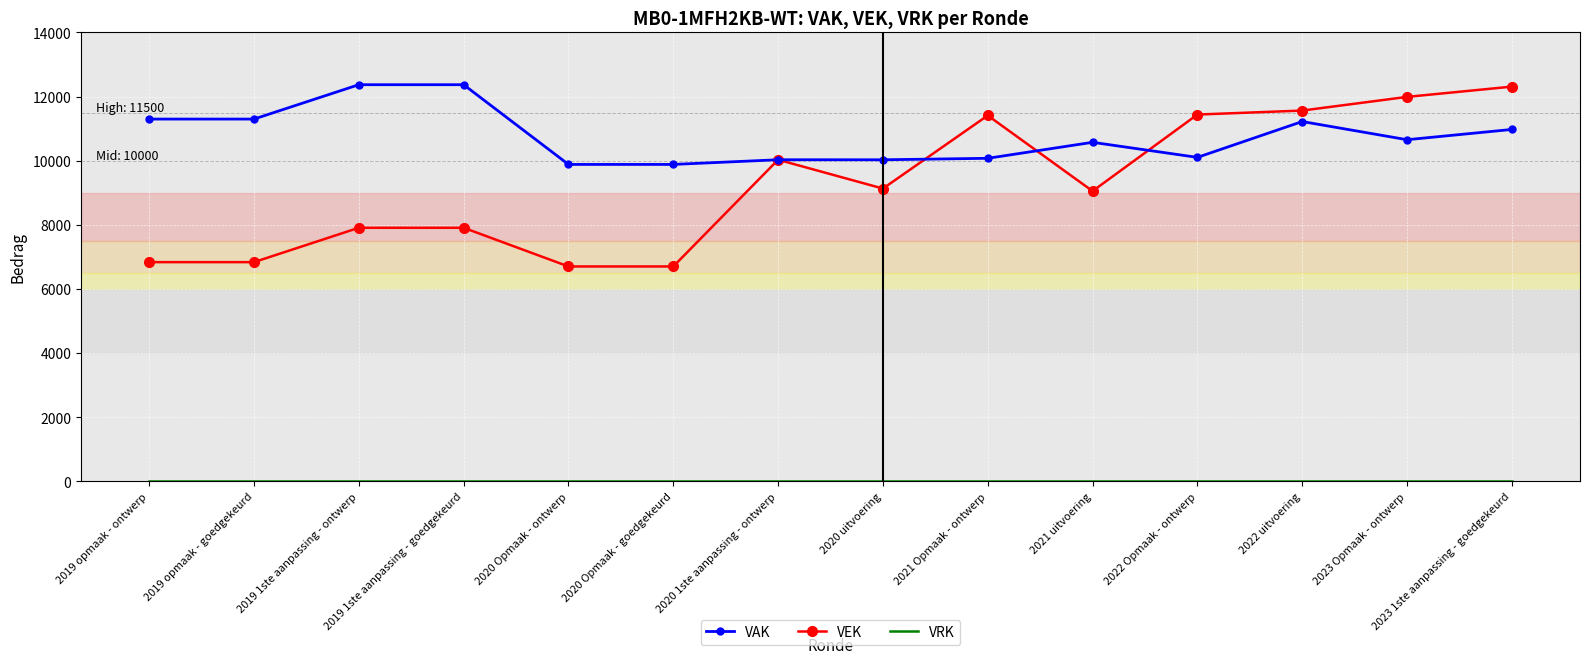

What is the maximum value shown in the chart?

12371